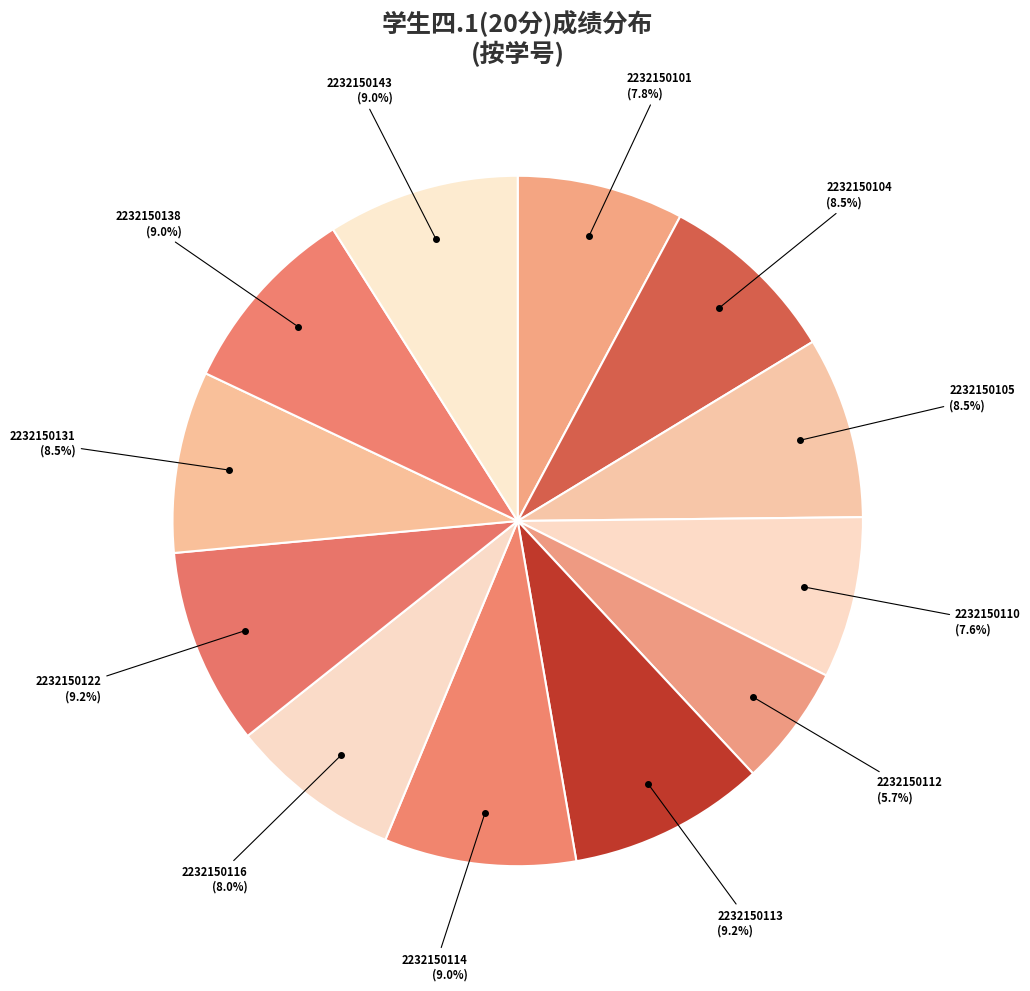

Which slice is the smallest?

2232150112